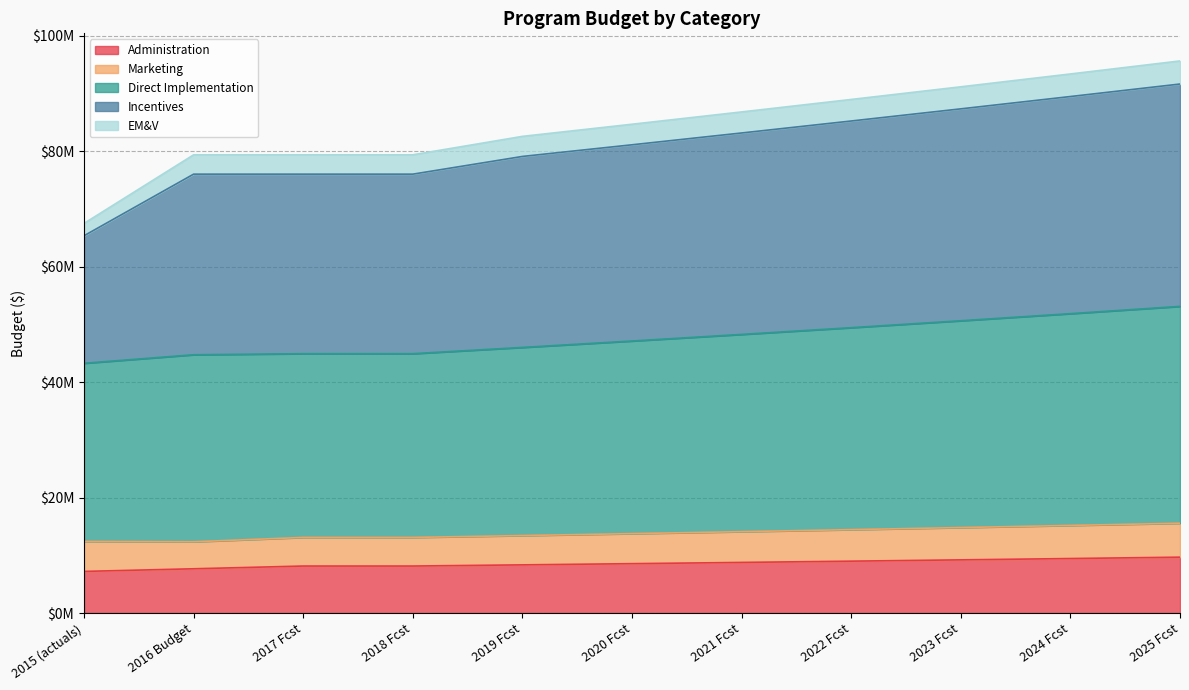

What is the label of the 5th point from the right?

2021 Fcst